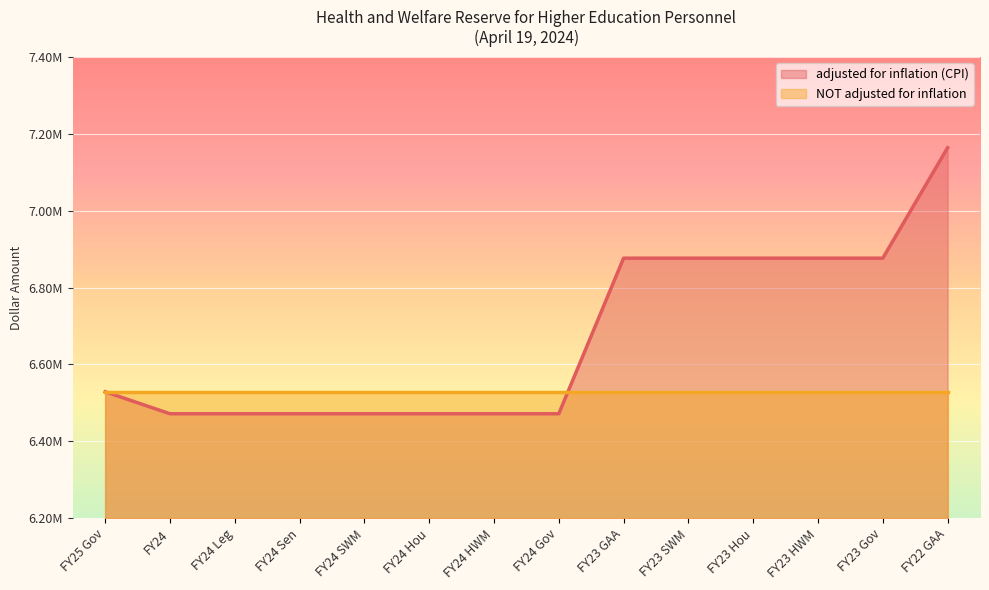

Rank the categories by value from lowest to highest.

FY24, FY24 Leg, FY24 Sen, FY24 SWM, FY24 Hou, FY24 HWM, FY24 Gov, FY25 Gov, FY23 GAA, FY23 SWM, FY23 Hou, FY23 HWM, FY23 Gov, FY22 GAA